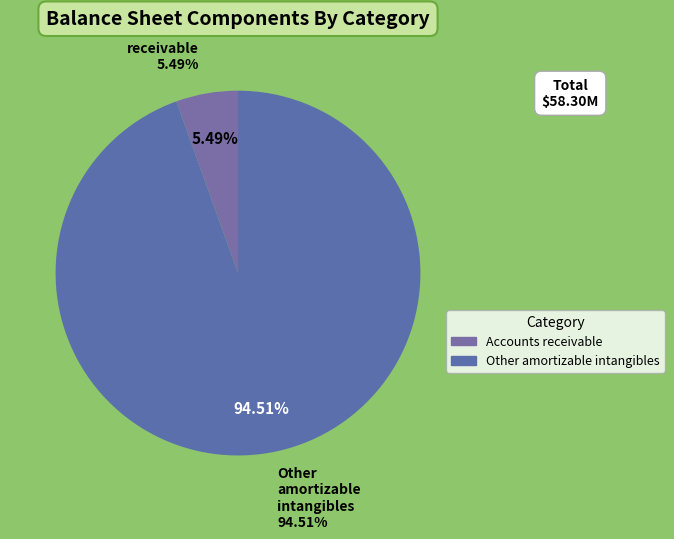

Rank the categories by value from lowest to highest.

Accounts receivable, net, Other amortizable intangibles, net